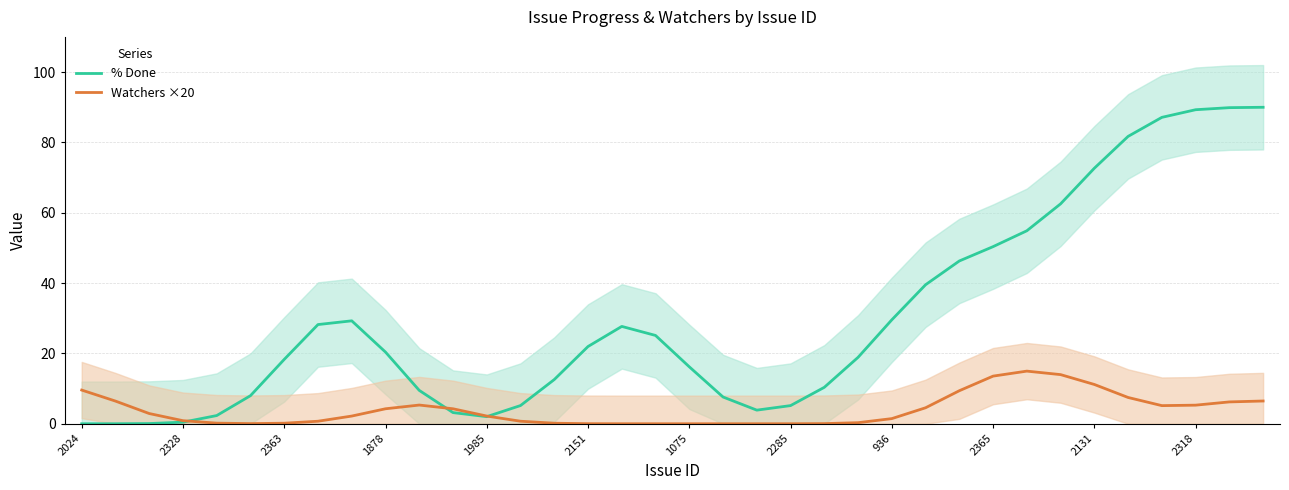

True or false: % Done has a value of 50.4 at 2365.

True